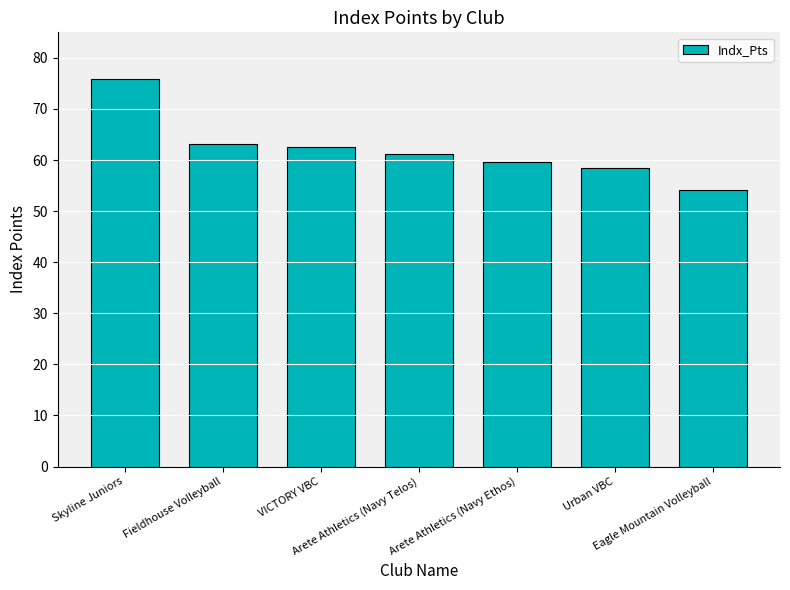

Reading left to right, list all the values displayed in this chart.

Skyline Juniors=75.9	Fieldhouse Volleyball=63.1	VICTORY VBC=62.5	Arete Athletics (Navy Telos)=61.1	Arete Athletics (Navy Ethos)=59.6	Urban VBC=58.5	Eagle Mountain Volleyball=54.2